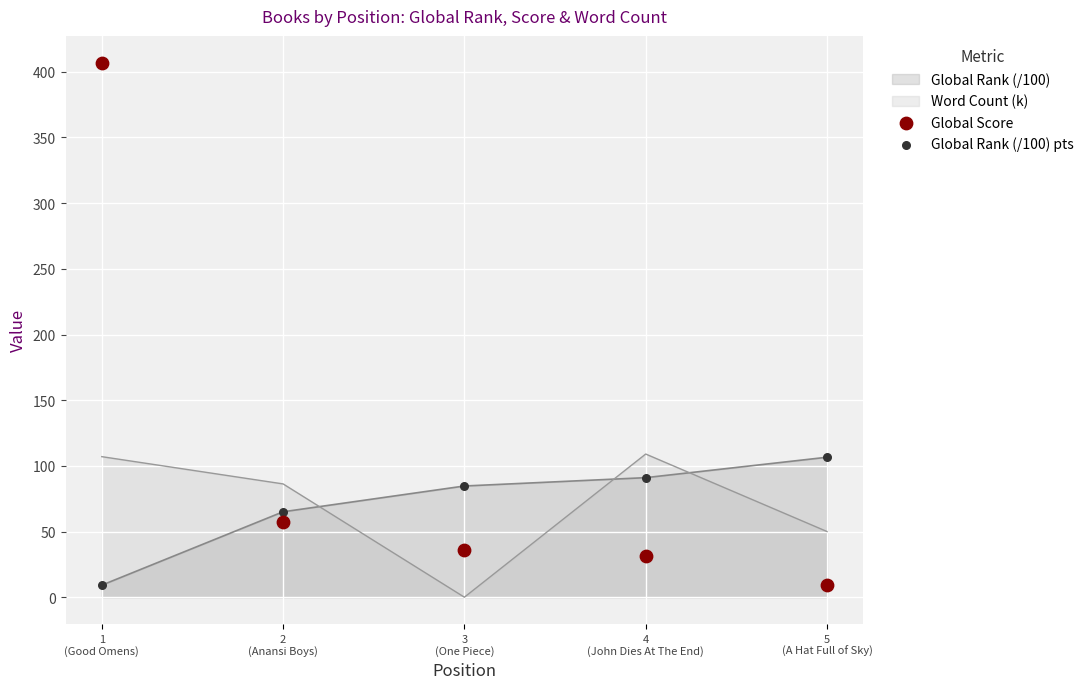

Which series has the largest Y range (max minus min)?

Global Score